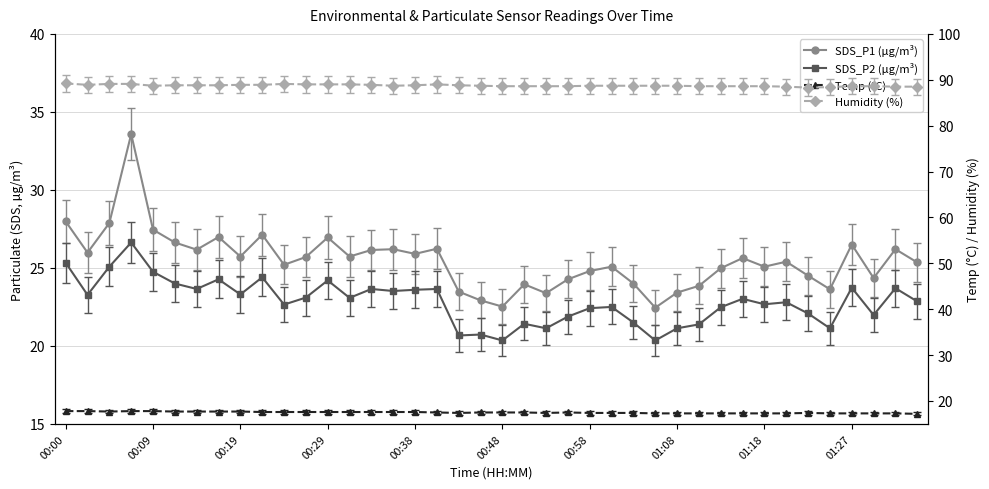

What is the average value of the Humidity (%) series?

88.7